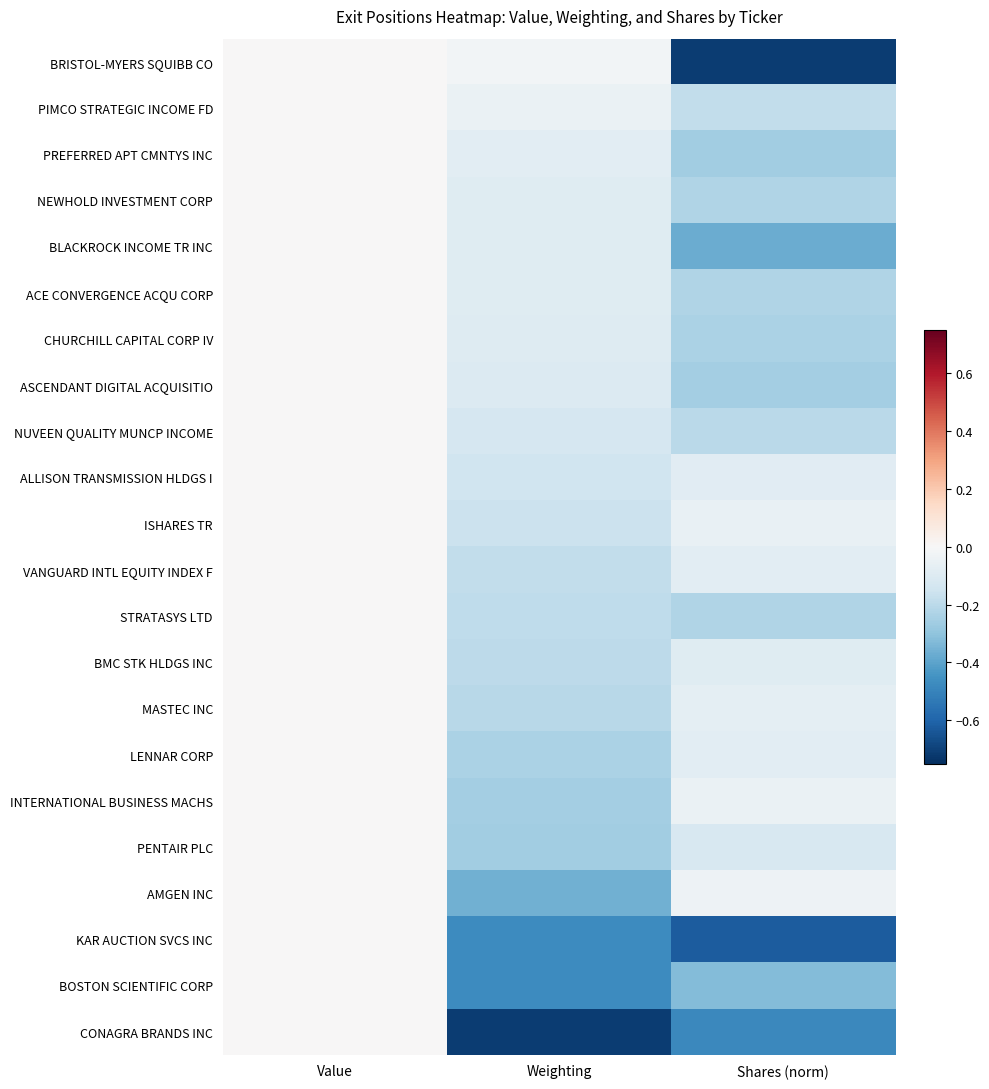

Rank the series by their maximum value, from highest to lowest.

BRISTOL-MYERS SQUIBB CO, PIMCO STRATEGIC INCOME FD, PREFERRED APT CMNTYS INC, NEWHOLD INVESTMENT CORP, BLACKROCK INCOME TR INC, ACE CONVERGENCE ACQU CORP, CHURCHILL CAPITAL CORP IV, ASCENDANT DIGITAL ACQUISITIO, NUVEEN QUALITY MUNCP INCOME, ALLISON TRANSMISSION HLDGS I, ISHARES TR, VANGUARD INTL EQUITY INDEX F, STRATASYS LTD, BMC STK HLDGS INC, MASTEC INC, LENNAR CORP, INTERNATIONAL BUSINESS MACHS, PENTAIR PLC, AMGEN INC, KAR AUCTION SVCS INC, BOSTON SCIENTIFIC CORP, CONAGRA BRANDS INC